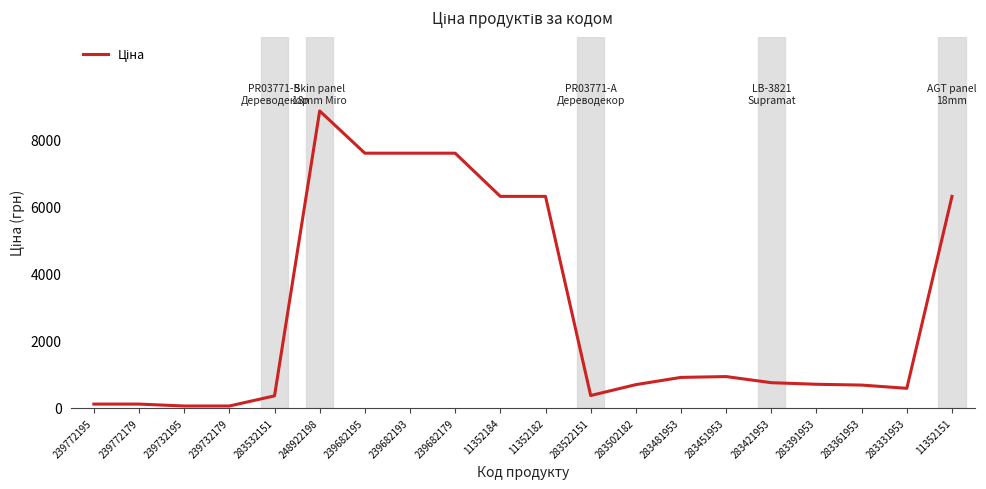

What is the change in value from 248922198 to 283361953?

-8175.7